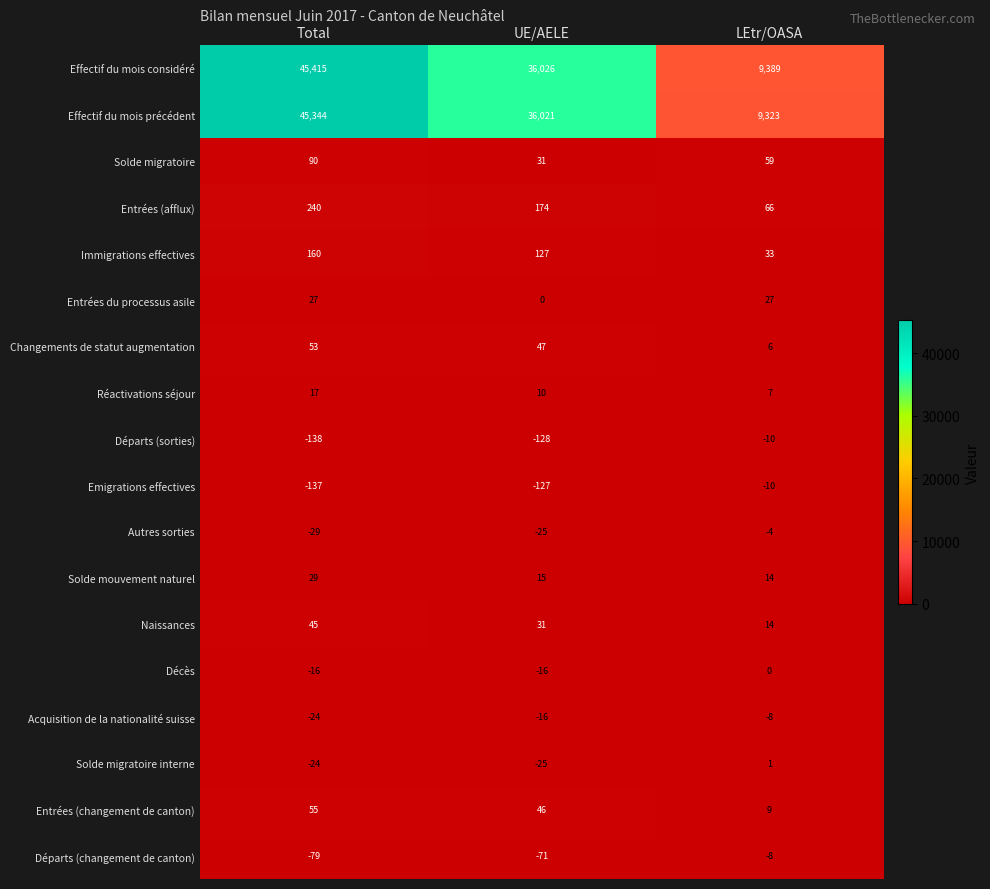

What is the highest value of the Solde mouvement naturel series?

29